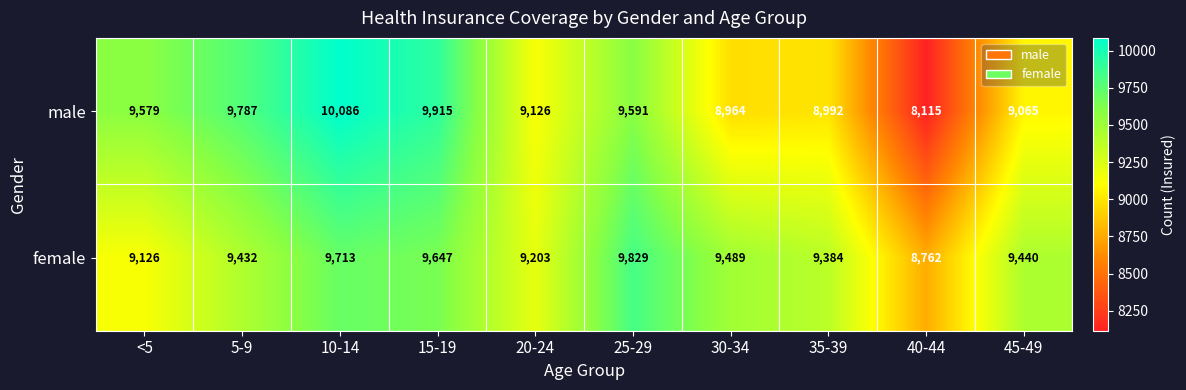

Reading left to right, list all the values displayed in this chart.

male: 9579	9787	10086	9915	9126	9591	8964	8992	8115	9065
female: 9126	9432	9713	9647	9203	9829	9489	9384	8762	9440